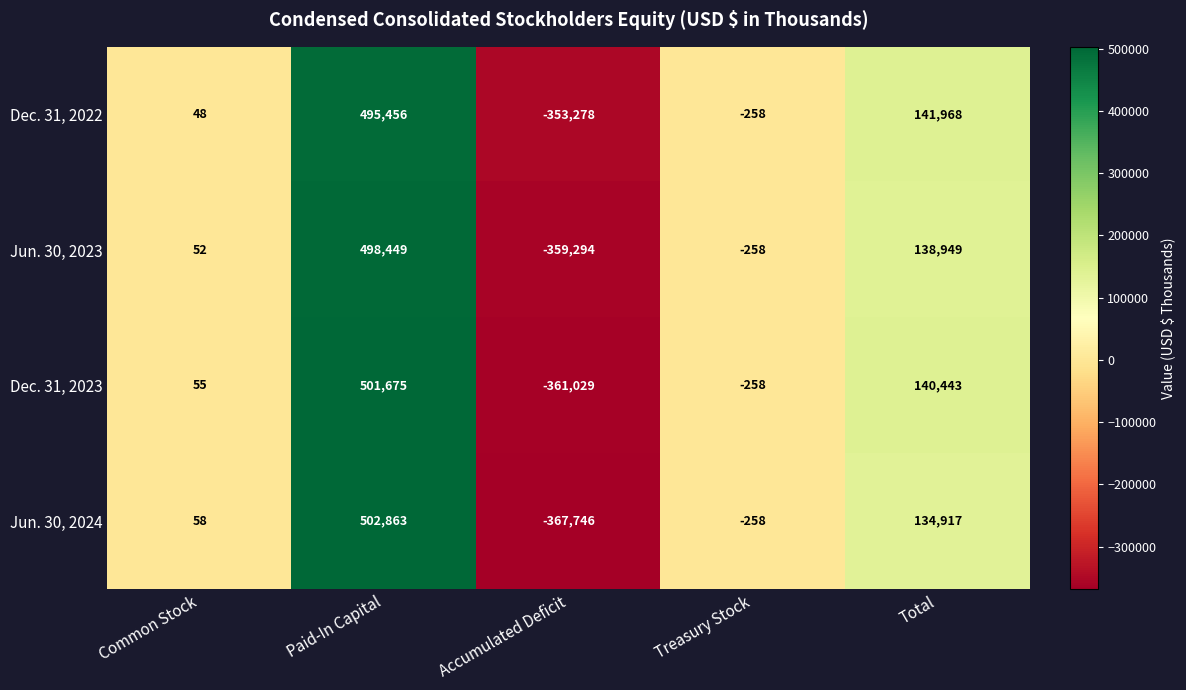

How many negative values does the Dec. 31, 2023 series have?

2